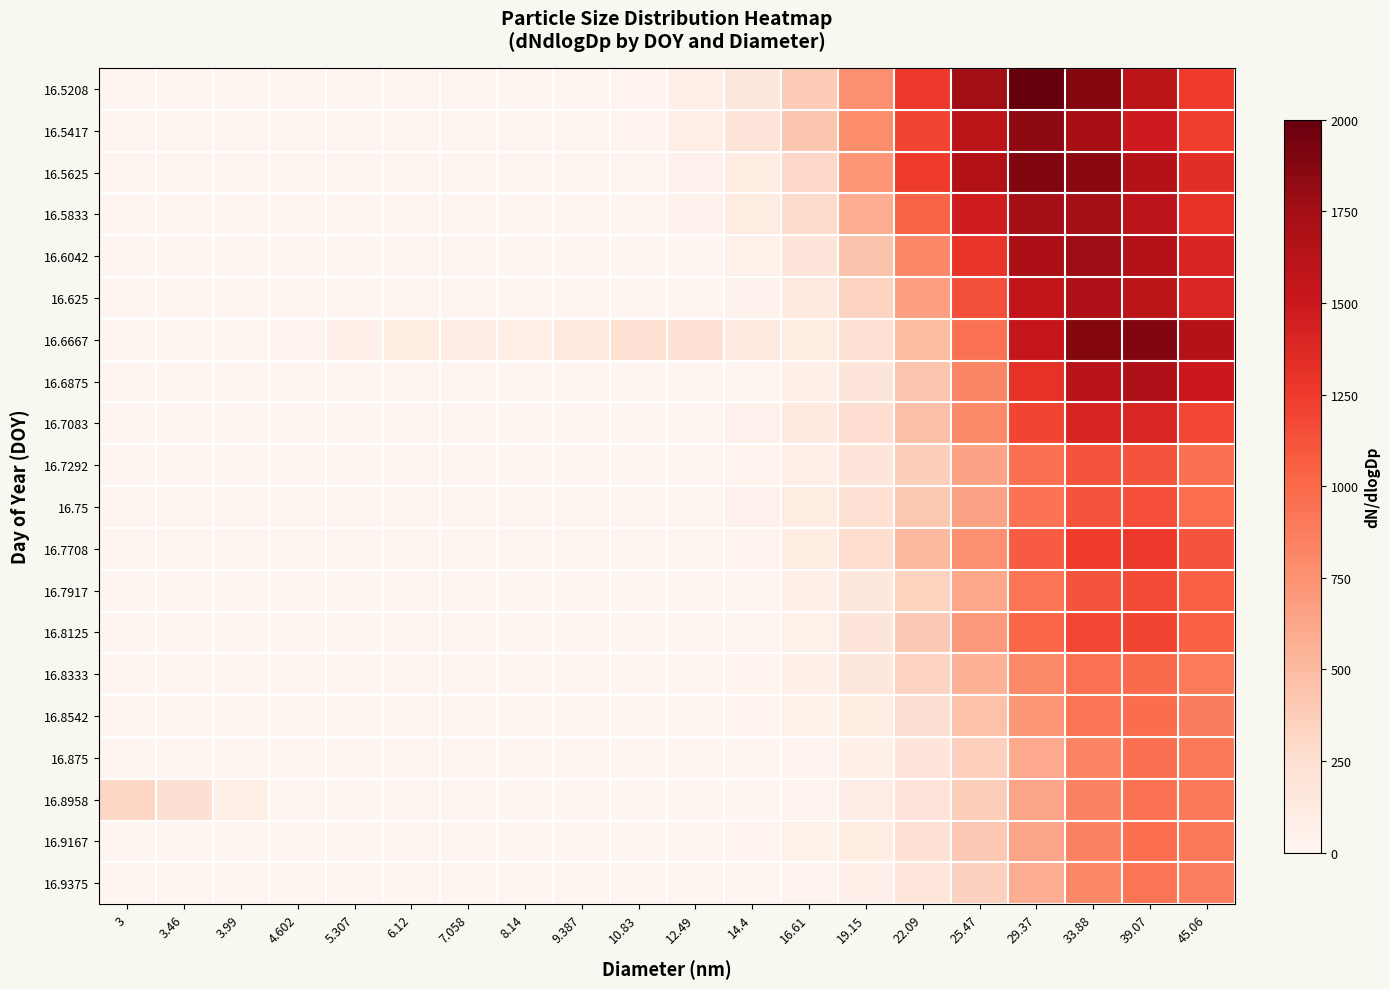

Between 12.49 and 45.06, which series saw the biggest shift?

16.6875